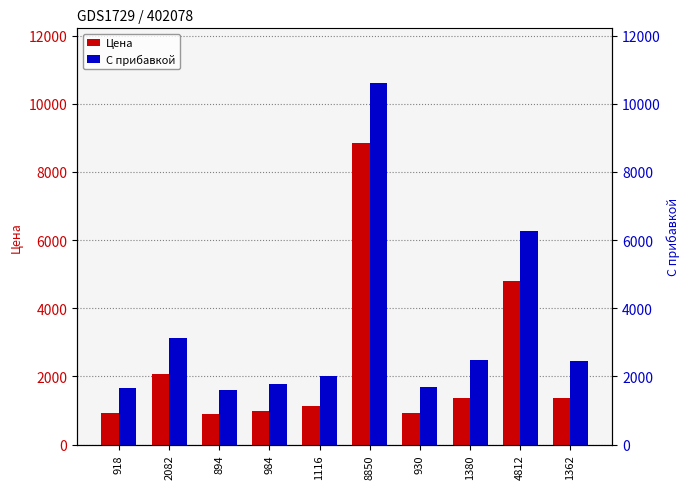

At which label does Цена first exceed 1362?

2082